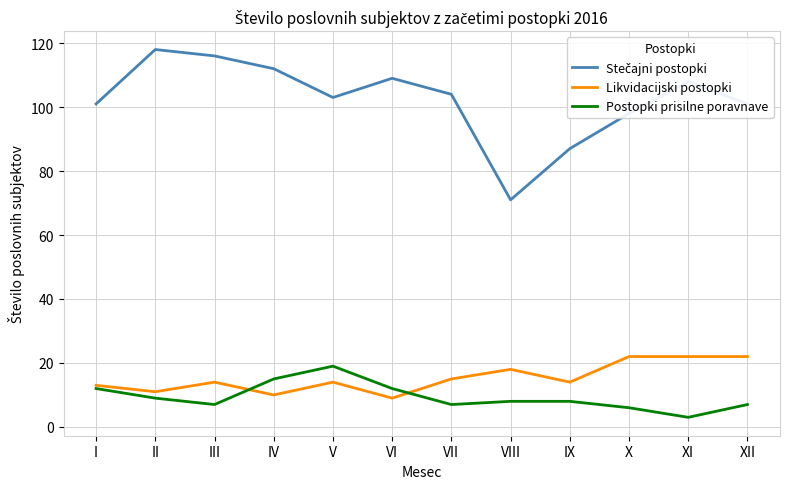

Which series changed the most between V and VII?

Postopki prisilne poravnave